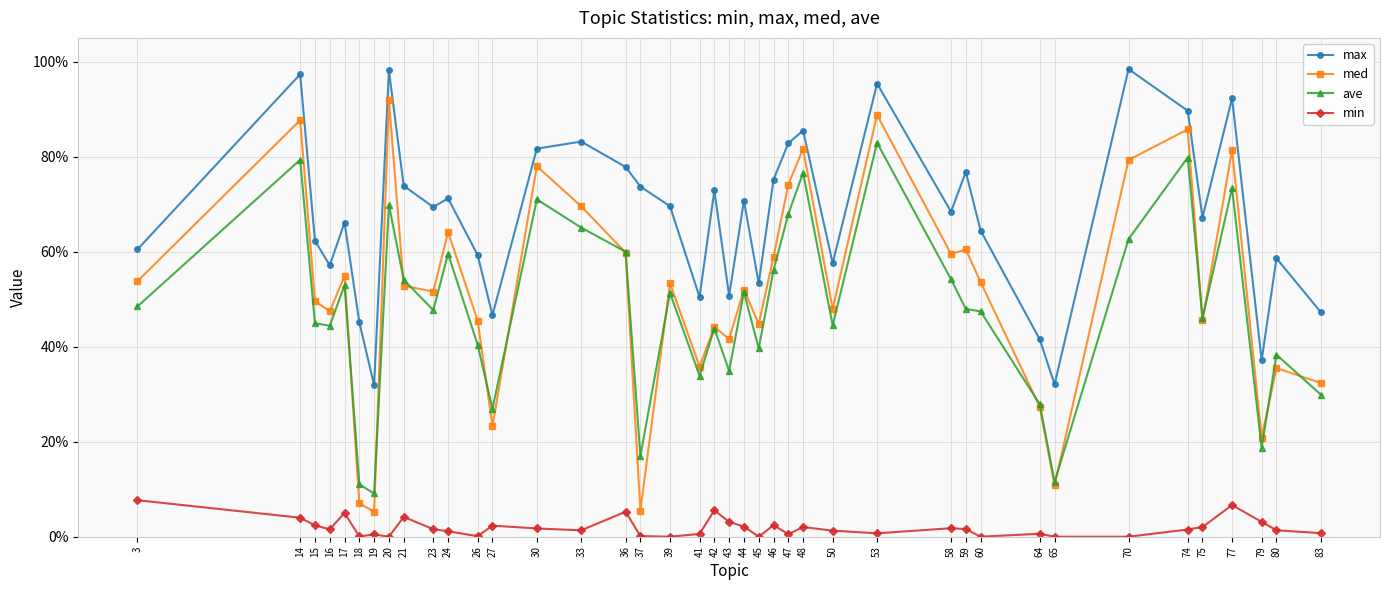

The value of min at 75 is 0.0. True or false?

False